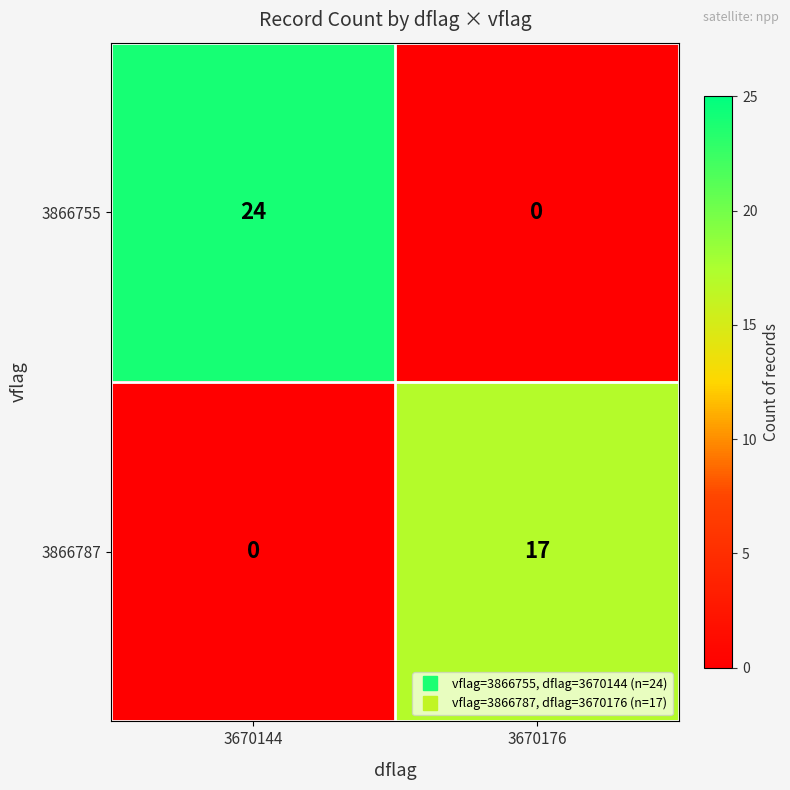

What is the difference between the maximum and minimum values in the 3866755 series?

24